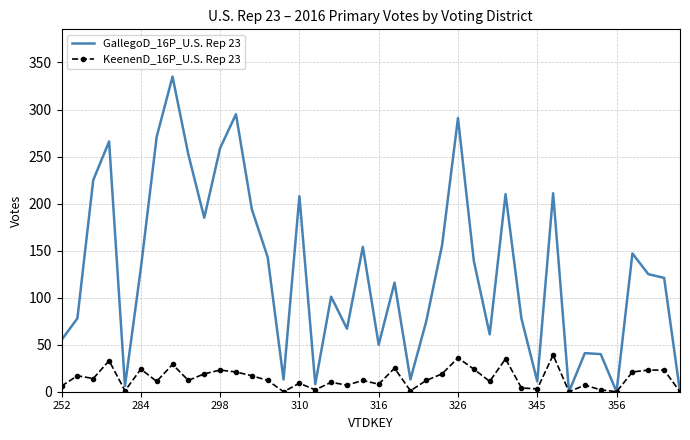

What are all the series names shown in the legend?

GallegoD_16P_U.S. Rep 23, KeenenD_16P_U.S. Rep 23